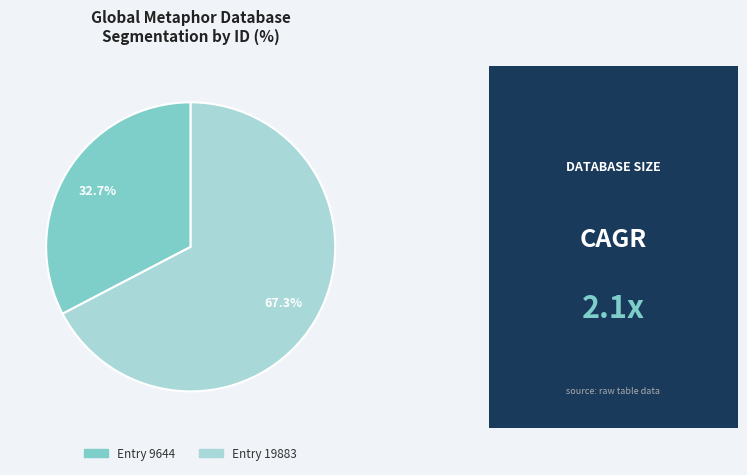

Is there any slice that represents more than half of the pie?

Yes